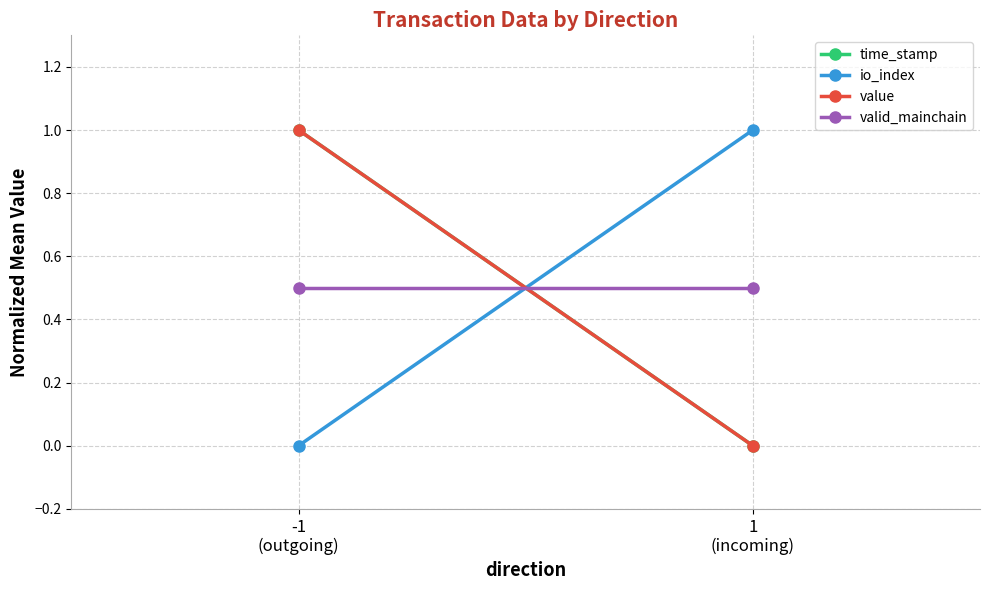

How many lines are shown in the chart?

4